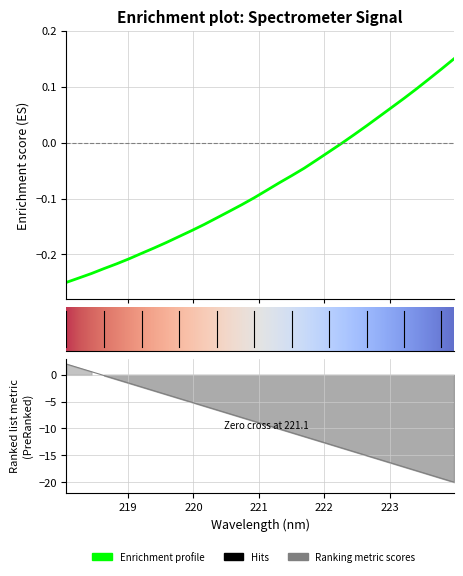

Rank the categories by value from lowest to highest.

218.0596, 218.2508, 218.442, 218.6332, 218.8244, 219.0156, 219.2067, 219.3979, 219.589, 219.7801, 219.9712, 220.1623, 220.3533, 220.5444, 220.7354, 220.9264, 221.1174, 221.3083, 221.4993, 221.6902, 221.8812, 222.0721, 222.263, 222.4538, 222.6447, 222.8355, 223.0264, 223.2172, 223.408, 223.5987, 223.7895, 223.9802